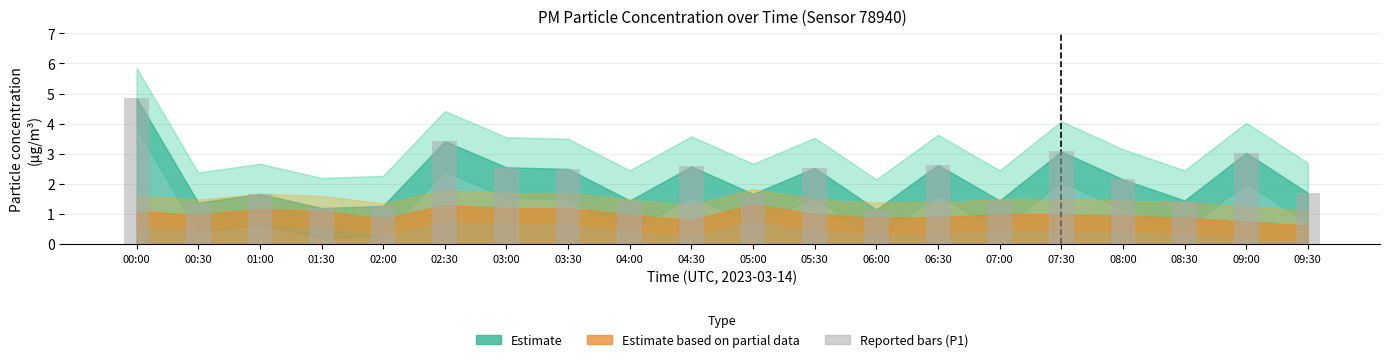

The chart shows a value of 2.6 at 04:30. True or false?

True